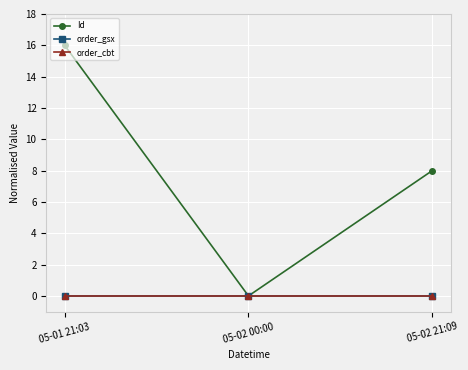

At 05-02 21:09, list the series in order from largest to smallest.

Id, order_gsx, order_cbt